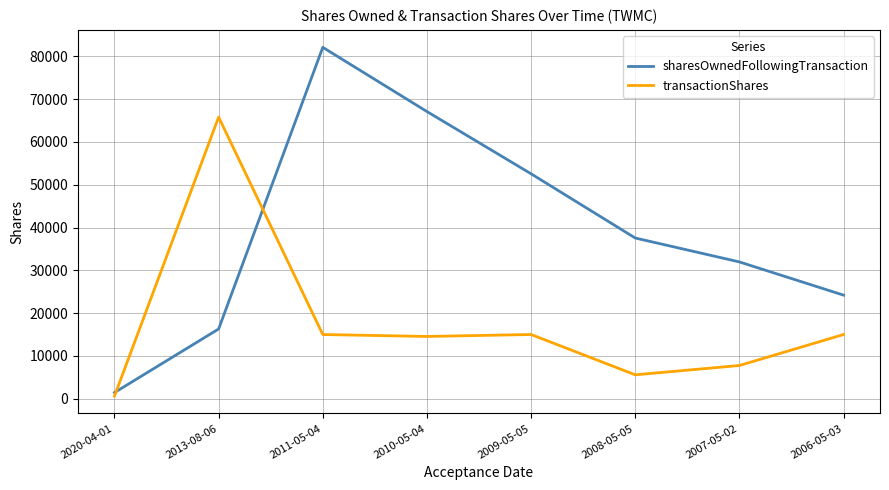

What is the difference between the highest and lowest values at 2006-05-03?

9198